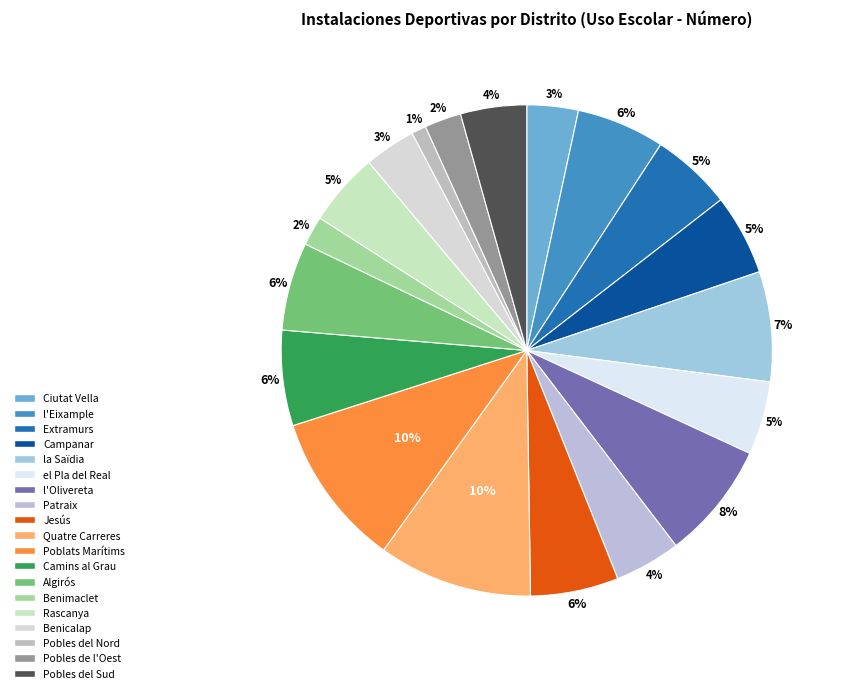

Is there a majority slice in this chart?

No